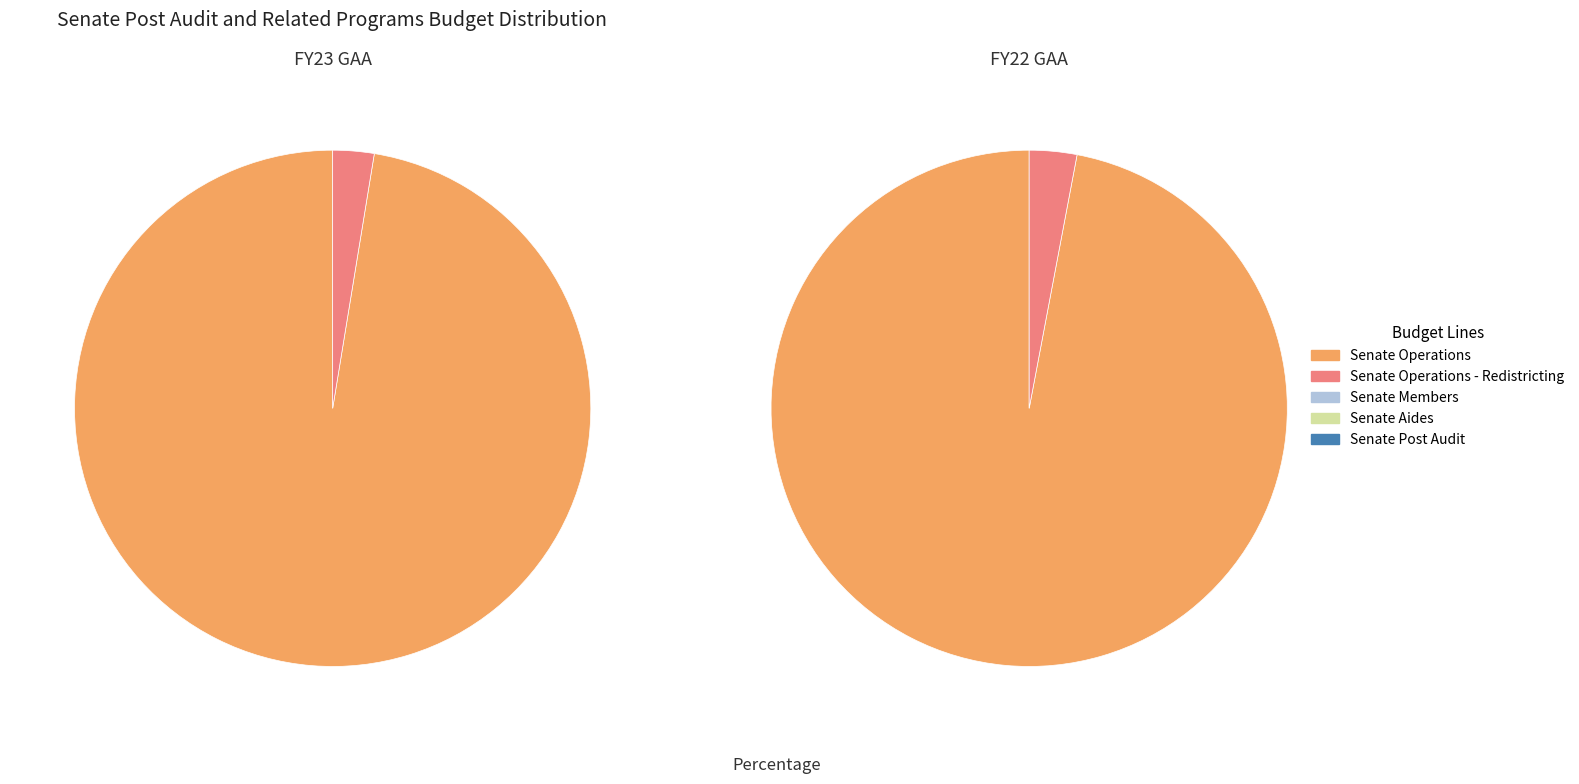

To the nearest percent, what portion does FY23 GAA represent?

53%